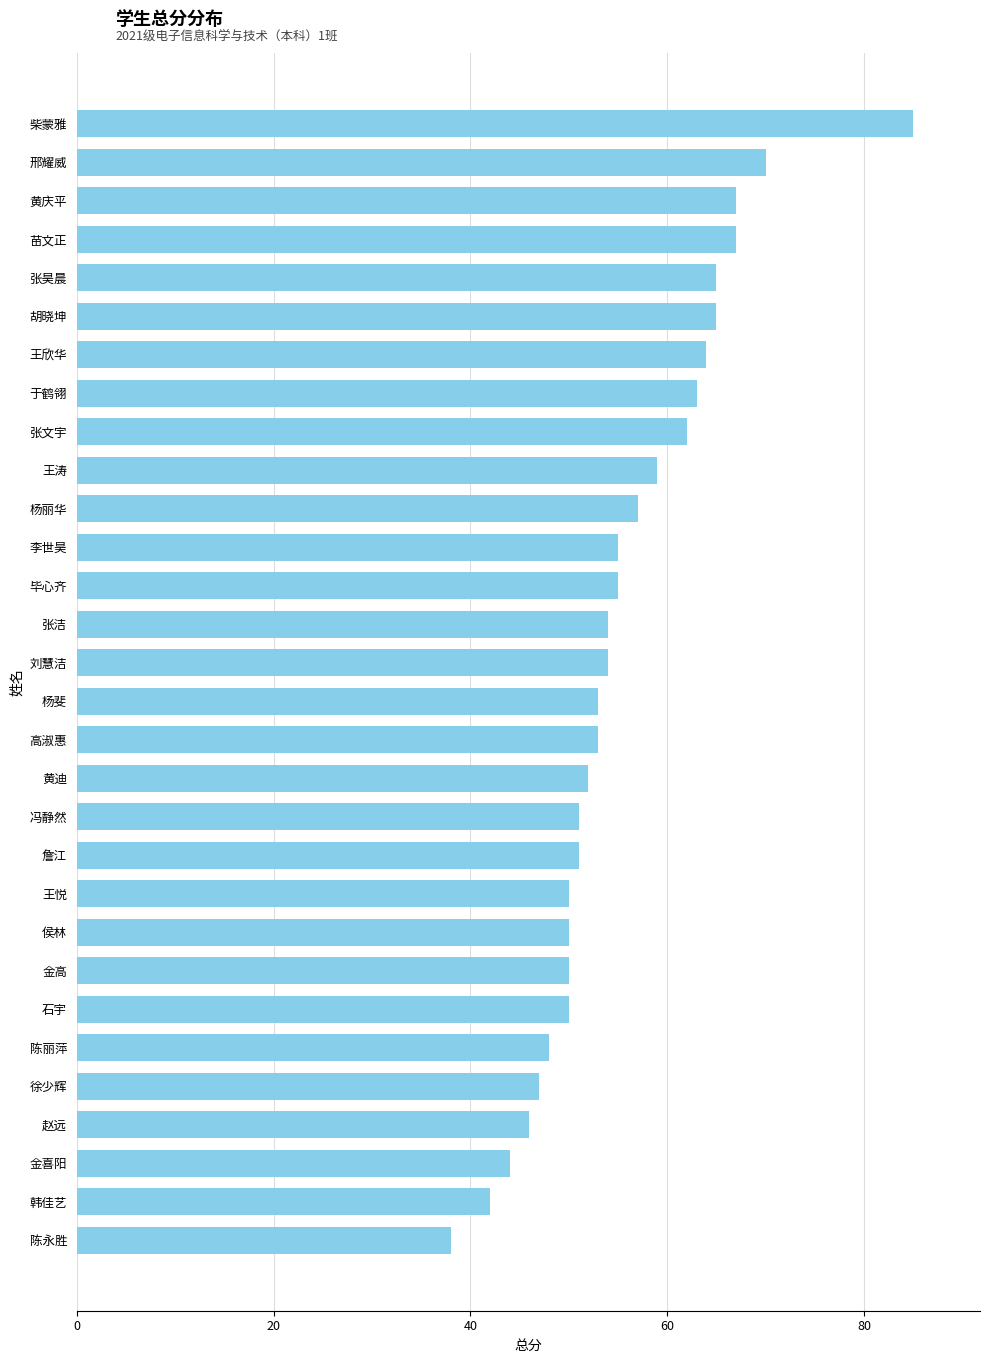

What is the sum of all values?

1667